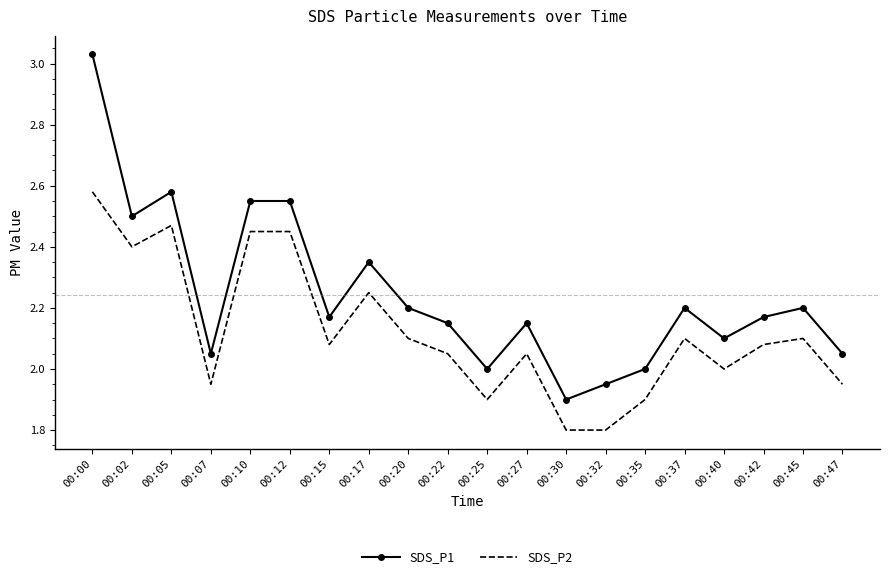

At which category does the chart reach its peak across all series?

00:00